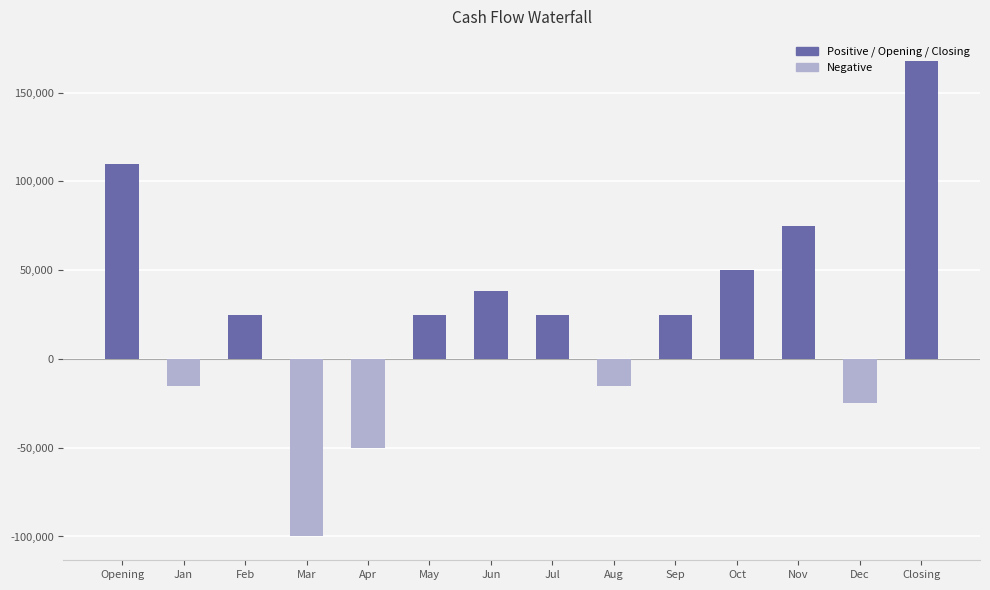

What is the greatest value displayed?

168000